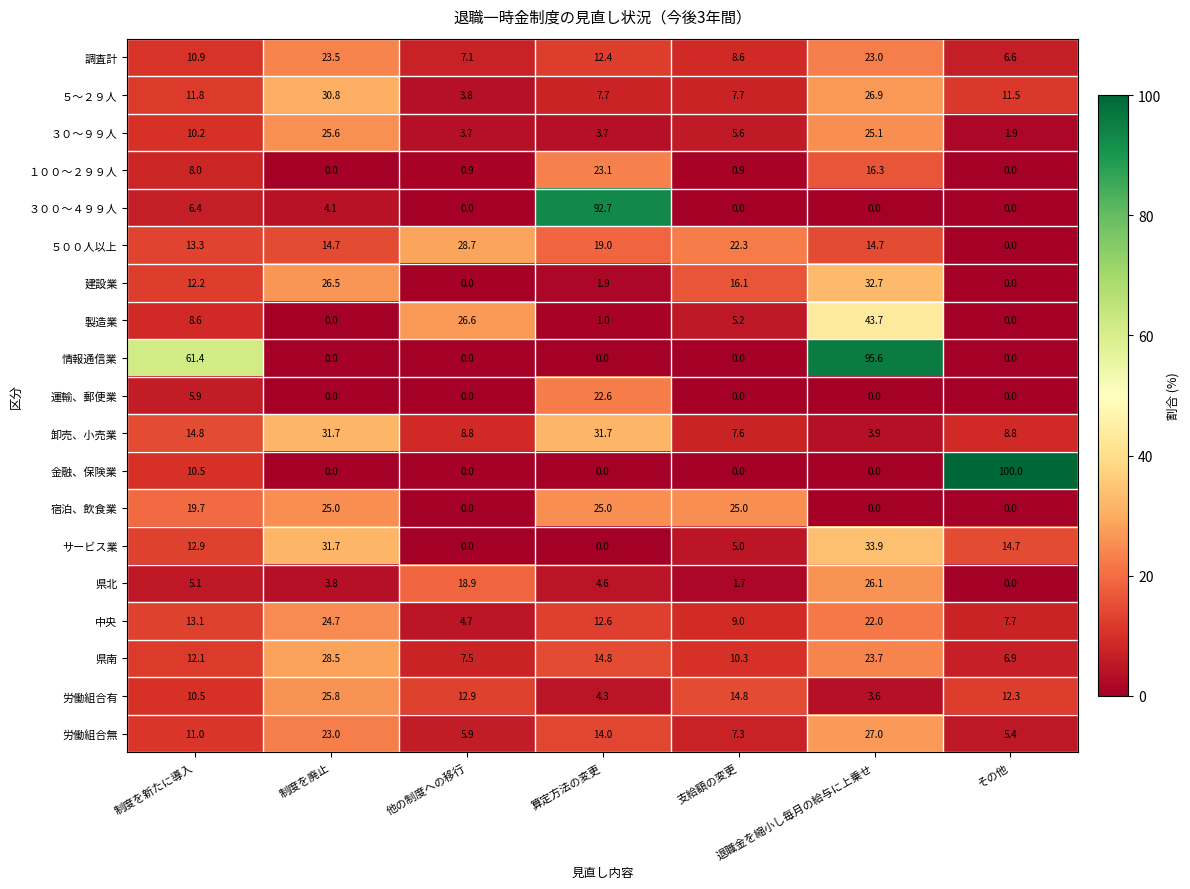

What is the sum of all 中央 values?

93.8